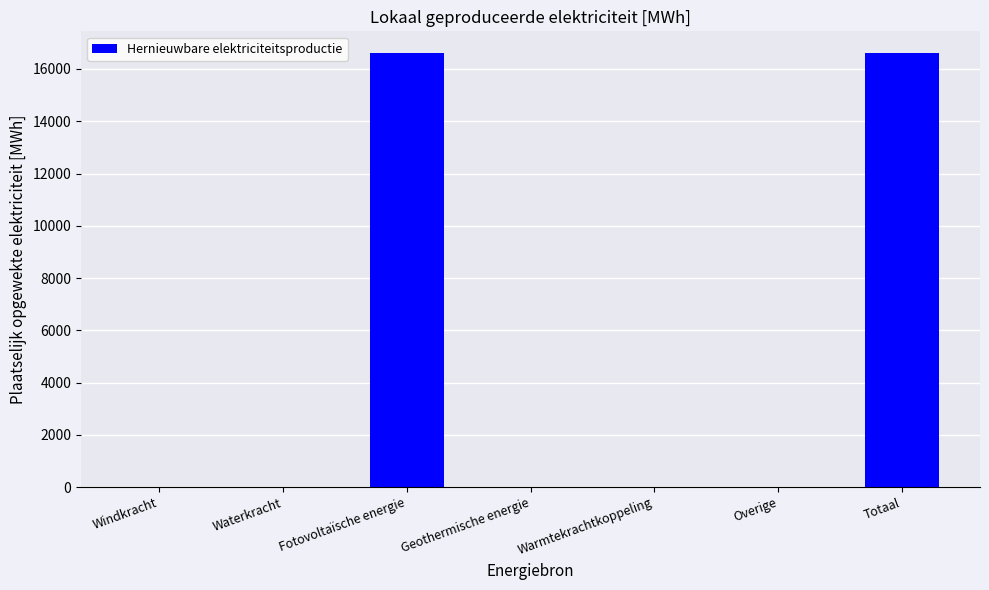

What is the sum of all values?

33222.3